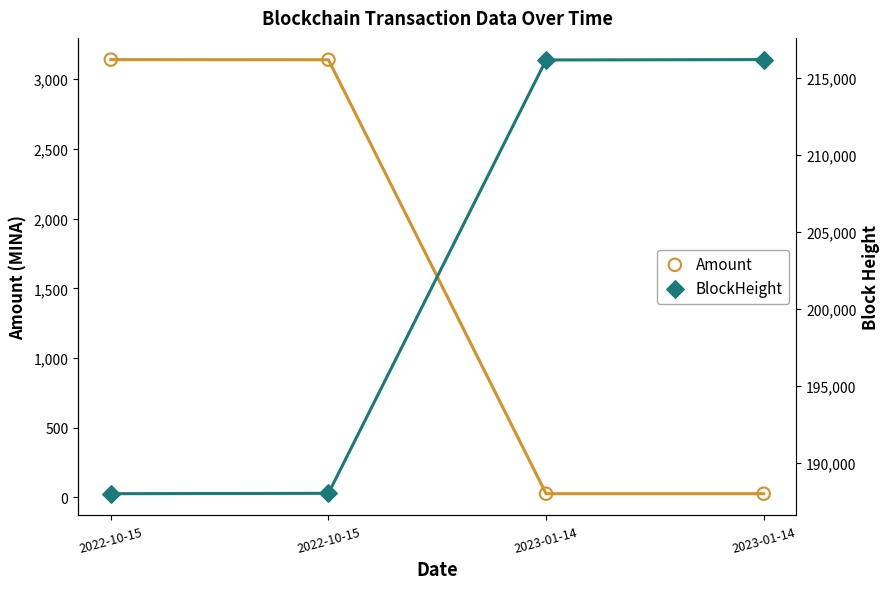

Which series has the widest spread of Y values?

BlockHeight